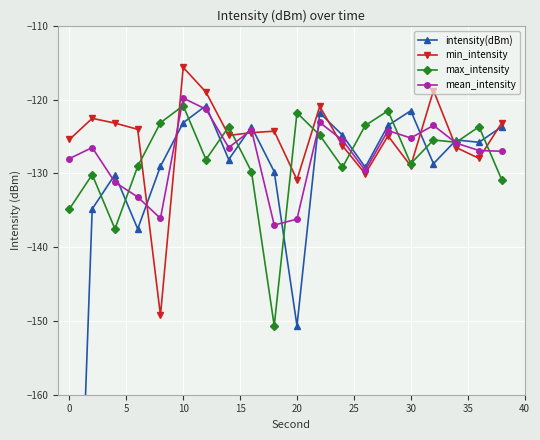

What is the highest value of the min_intensity series?

-115.6